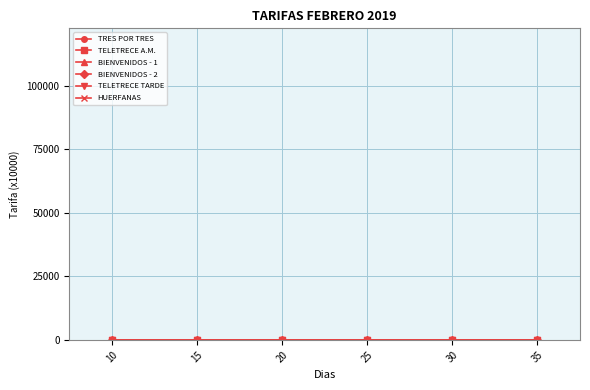

At which category is the sum across all series the highest?

35